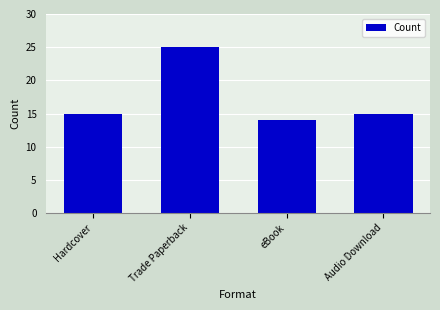

The value at Trade Paperback is 25. True or false?

True